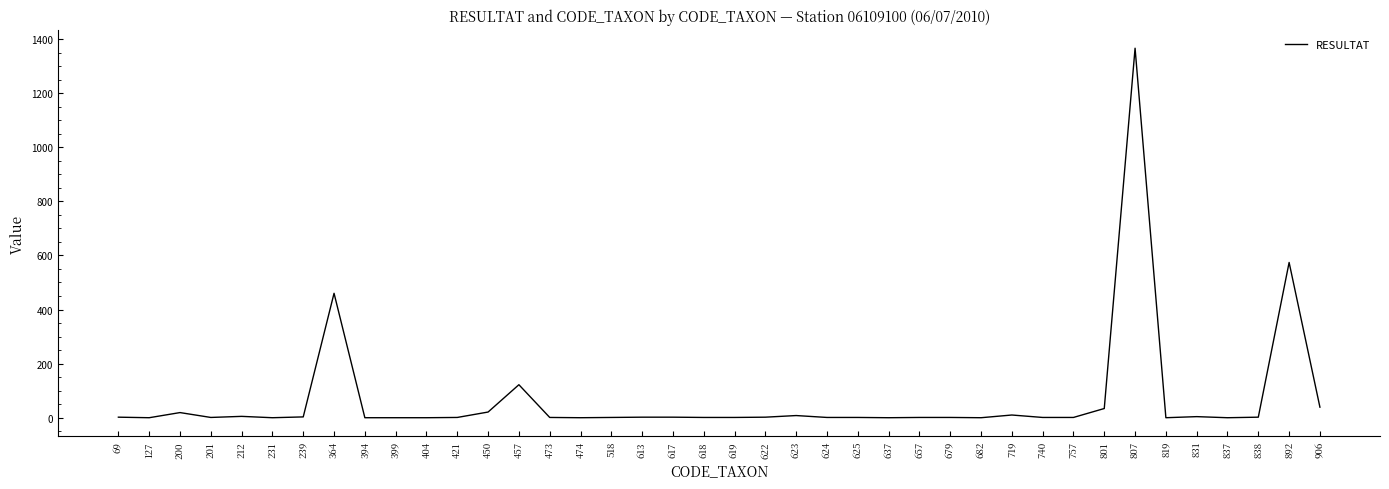

How many series are shown in this chart?

1